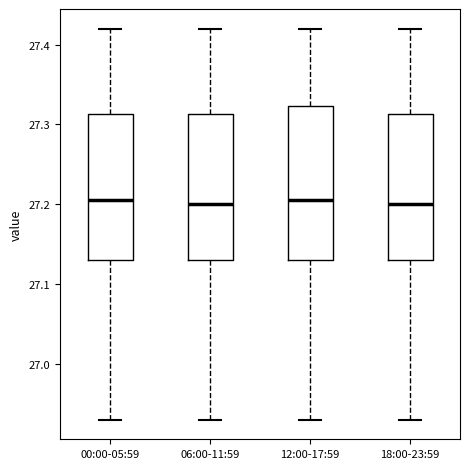

Reading left to right, read every box against the y-axis: the position of its median line, the range the box covers, and the ends of its whiskers. The values are not printed on the chart, so give them approximately, as read against the axis.

00:00-05:59: median 27.21, box 27.13 to 27.31, whiskers 26.93 to 27.42
06:00-11:59: median 27.20, box 27.13 to 27.31, whiskers 26.93 to 27.42
12:00-17:59: median 27.21, box 27.13 to 27.32, whiskers 26.93 to 27.42
18:00-23:59: median 27.20, box 27.13 to 27.31, whiskers 26.93 to 27.42